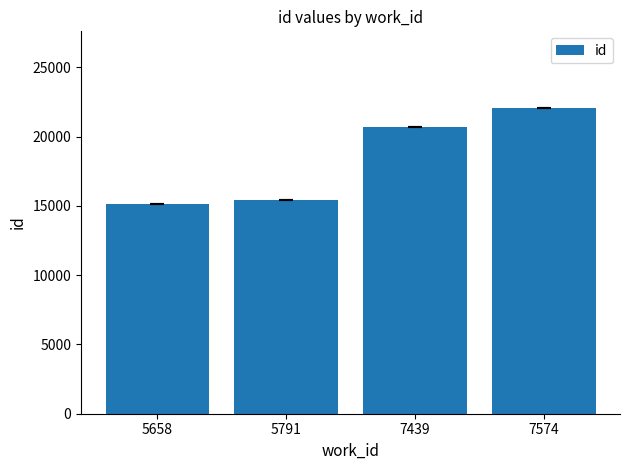

Reading right to left, transcribe all the data shown in this chart.

22073	20673	15447	15114